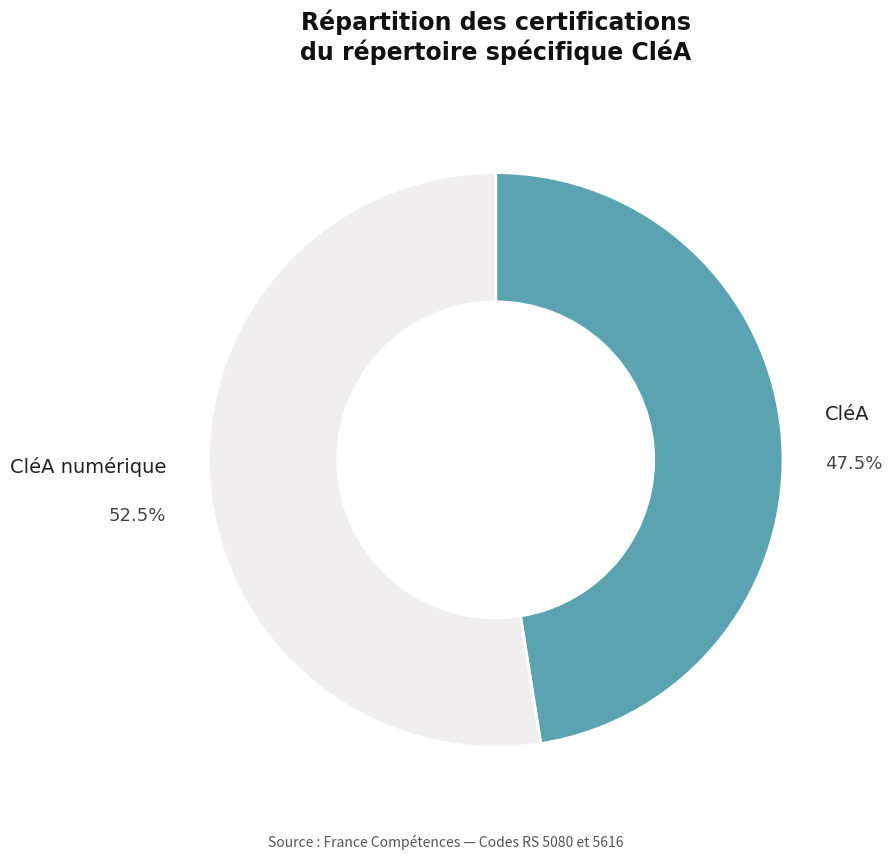

How many segments does this pie chart have?

2